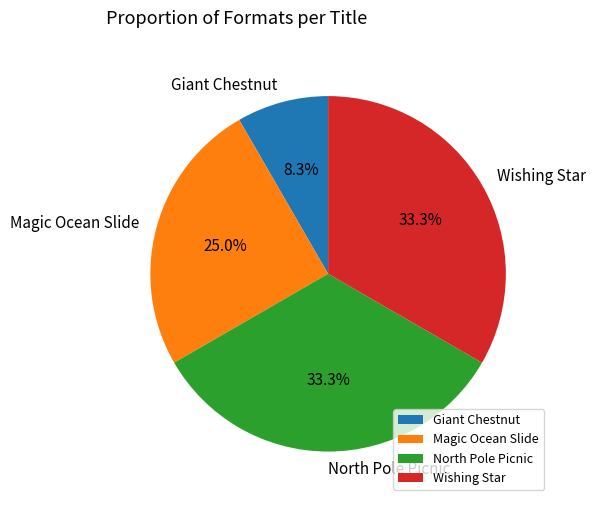

Is there any slice that represents more than half of the pie?

No